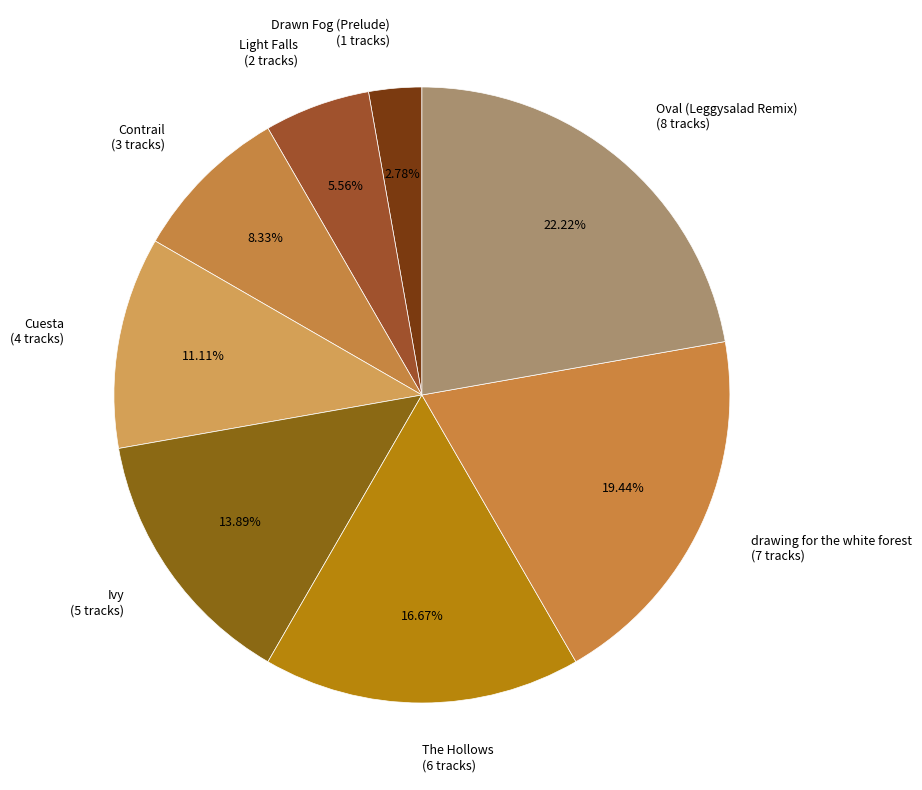

True or false: Ivy accounts for 7% of the total.

False